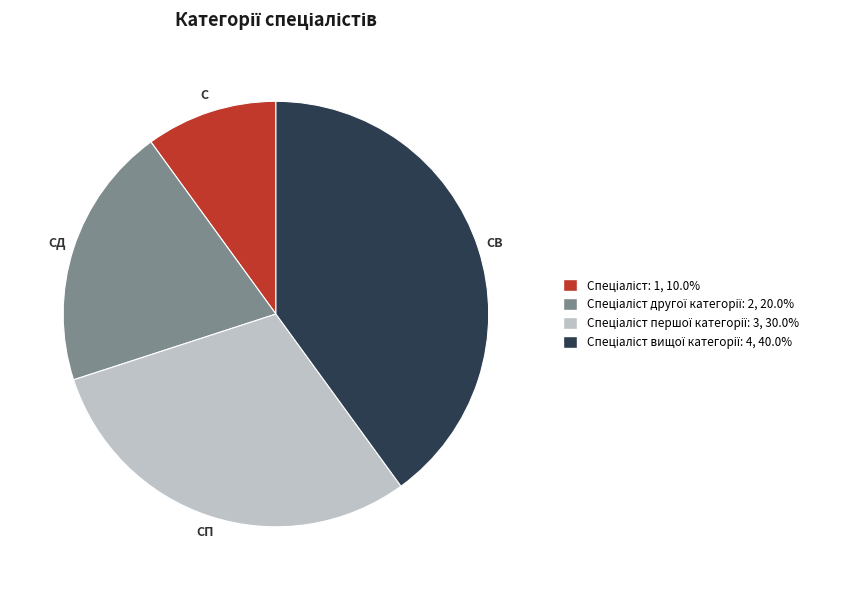

Is there any slice that represents more than half of the pie?

No